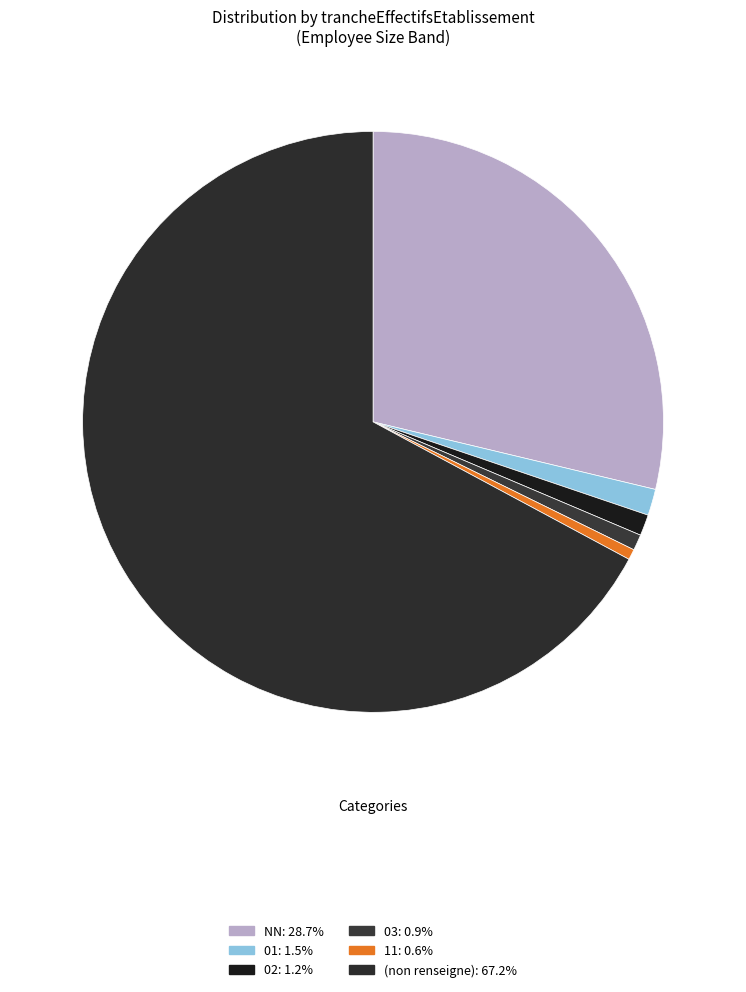

Count the number of slices in the pie.

6